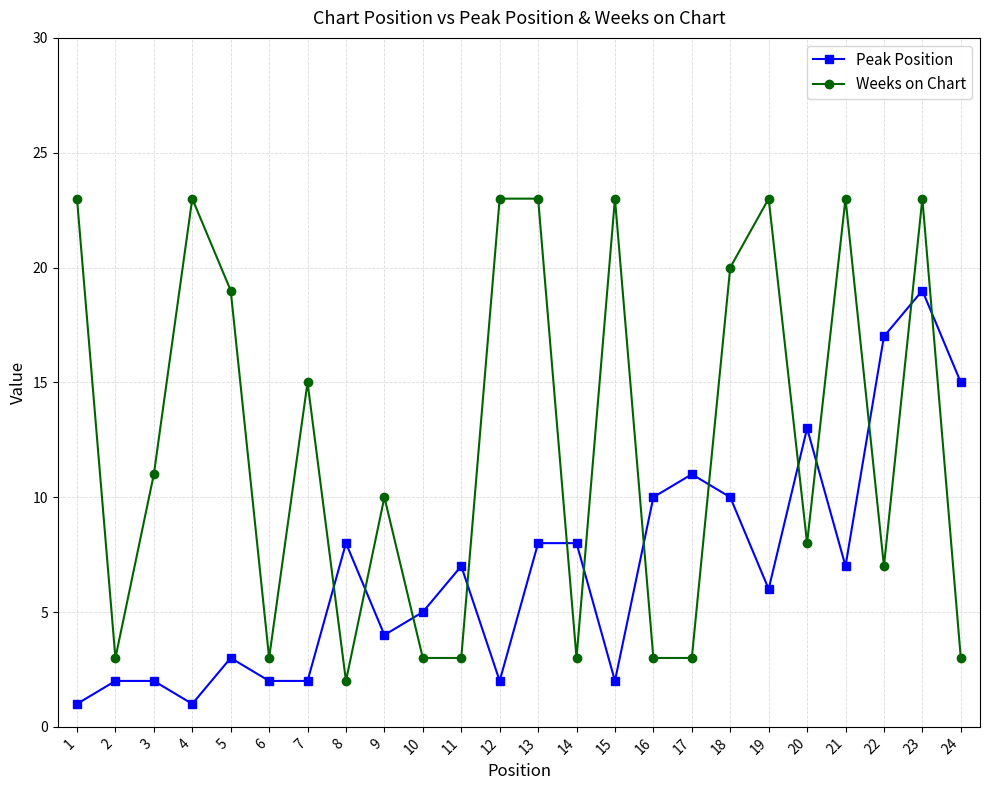

What is the difference between the highest and lowest values at 7?

13